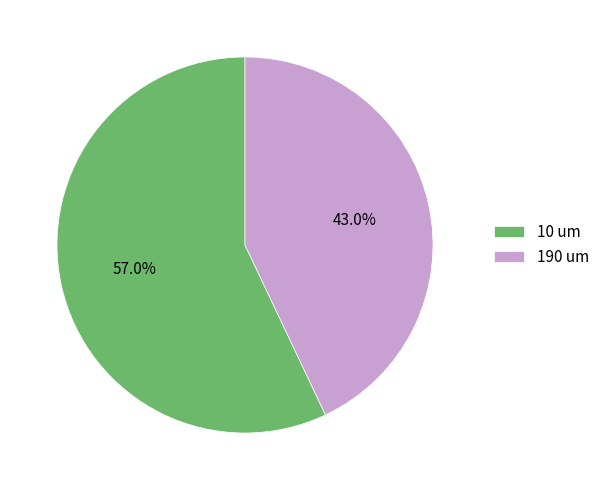

To the nearest percent, what is the difference between the 190 um and 10 um slice percentages?

14%